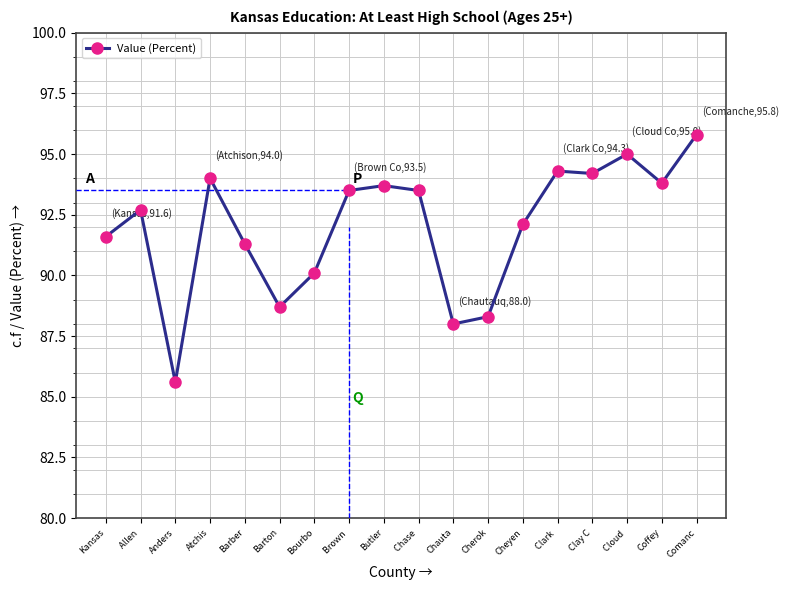

The value at Coffey is 93.8. True or false?

True